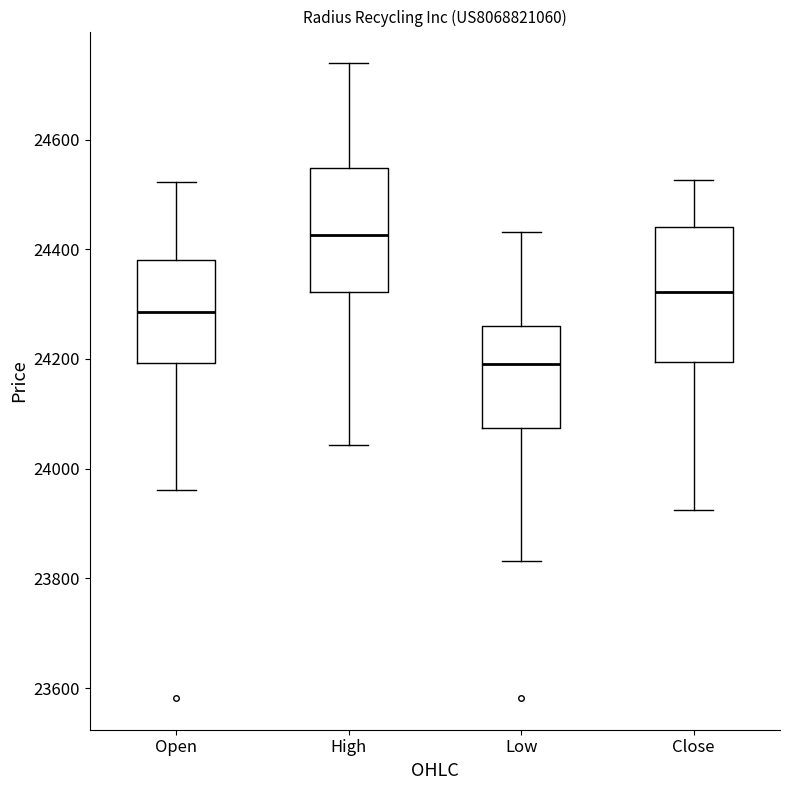

Reading left to right, transcribe this box plot: for each box, give where its median line is, the range the box spans, and where its two whiskers end, as read against the y-axis. The values are not printed on the chart, so give them approximately, as read against the axis.

Open: median 24280, box 24200 to 24380, whiskers 23960 to 24520
High: median 24420, box 24320 to 24540, whiskers 24040 to 24740
Low: median 24200, box 24080 to 24260, whiskers 23840 to 24440
Close: median 24320, box 24200 to 24440, whiskers 23920 to 24520